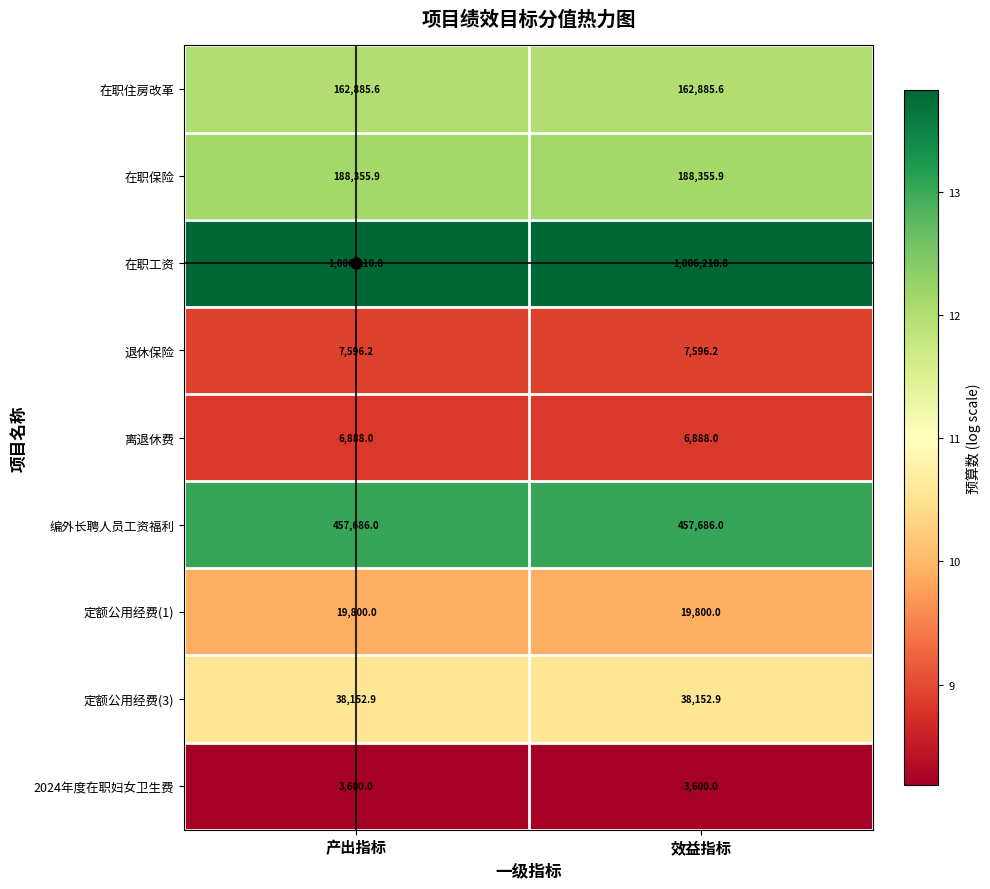

The 编外长聘人员工资福利 series shows 640172.8 at 产出指标. True or false?

False